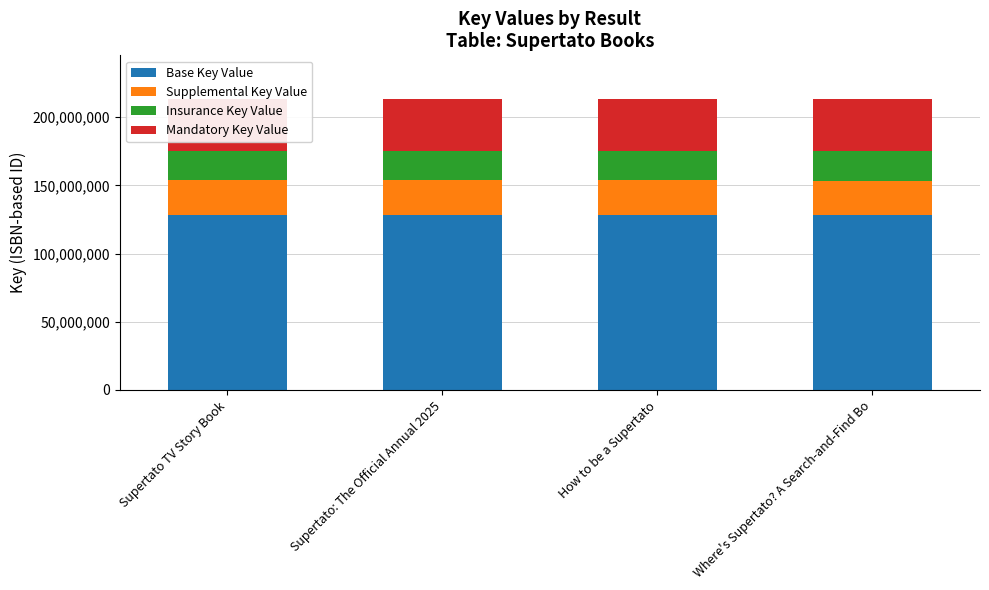

How many bars are there in each group?

4